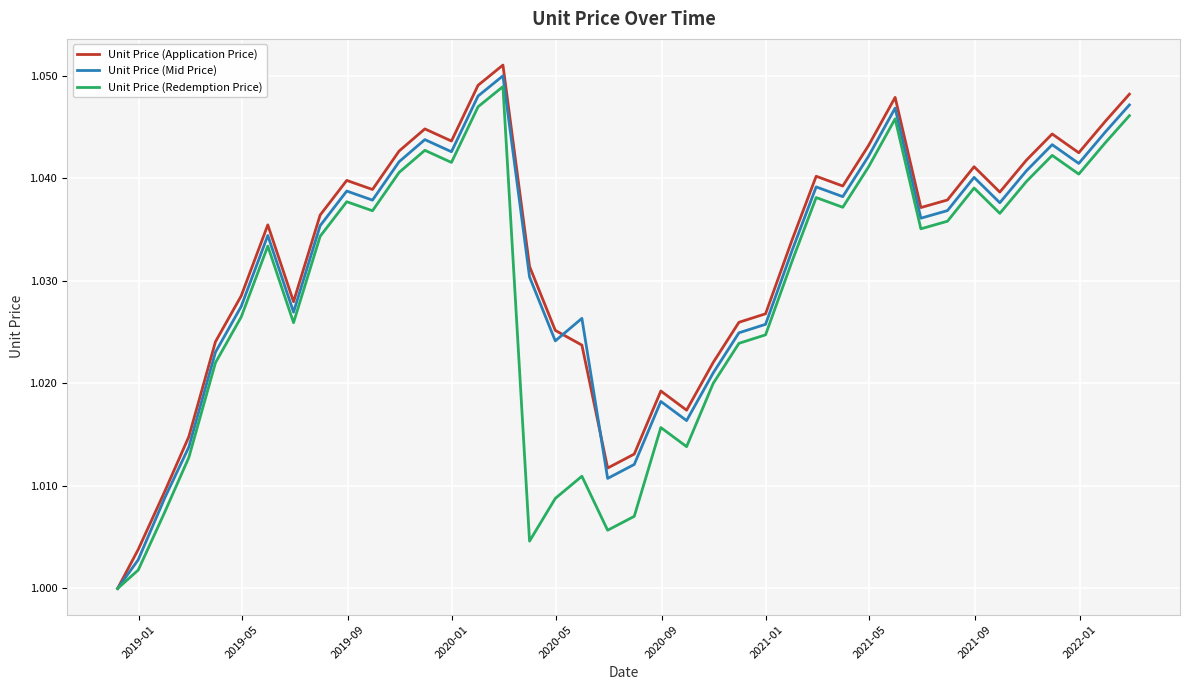

How many lines are shown in the chart?

3